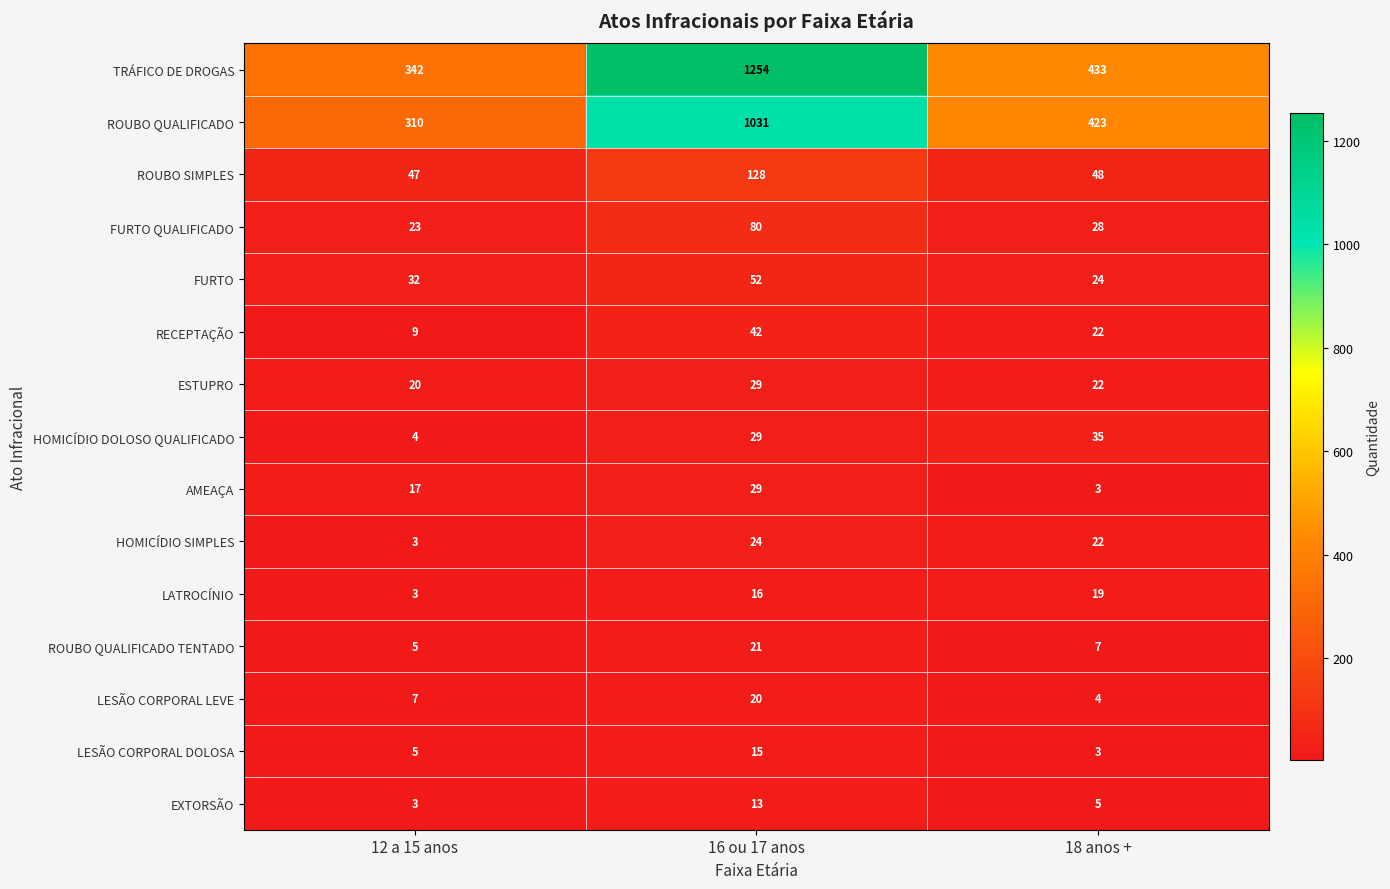

What is the average value of the ROUBO SIMPLES series?

74